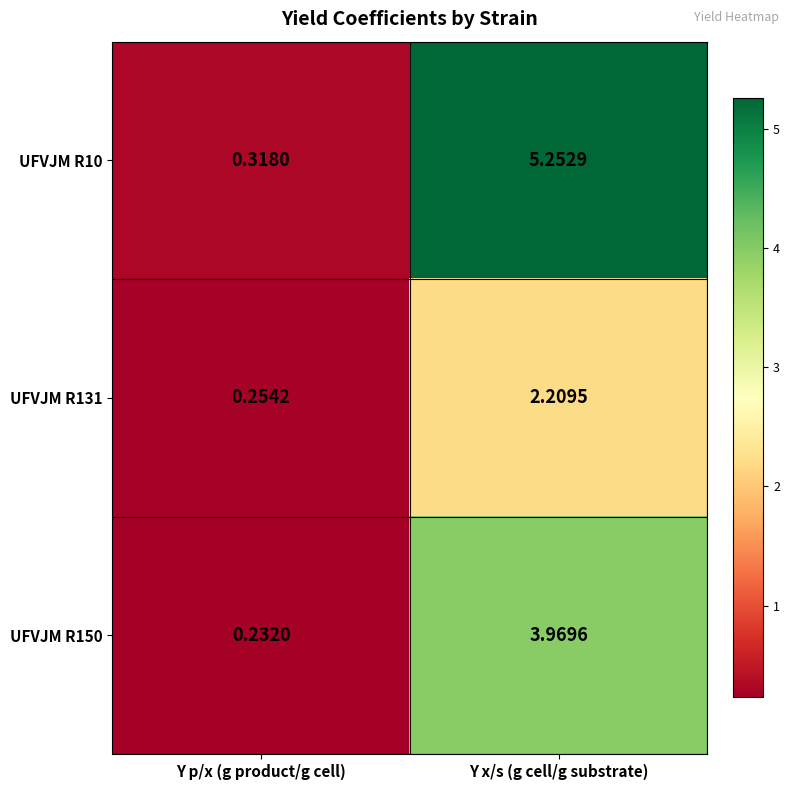

At which category is the sum across all series the highest?

Y x/s (g cell/g substrate)